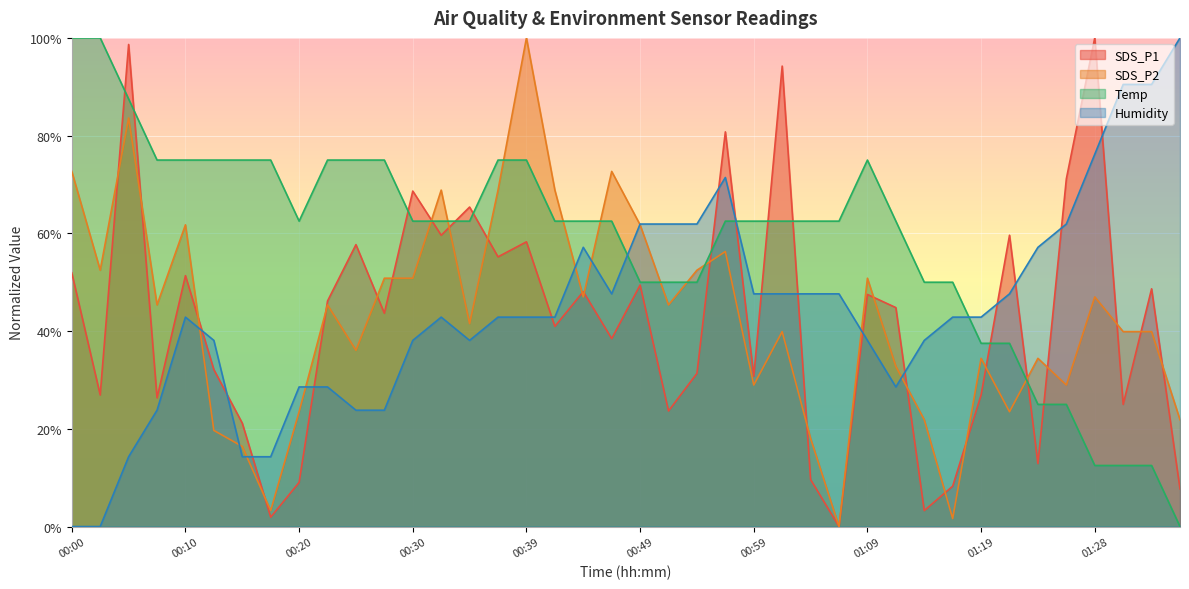

What is the highest value of the Temp series?

100.0